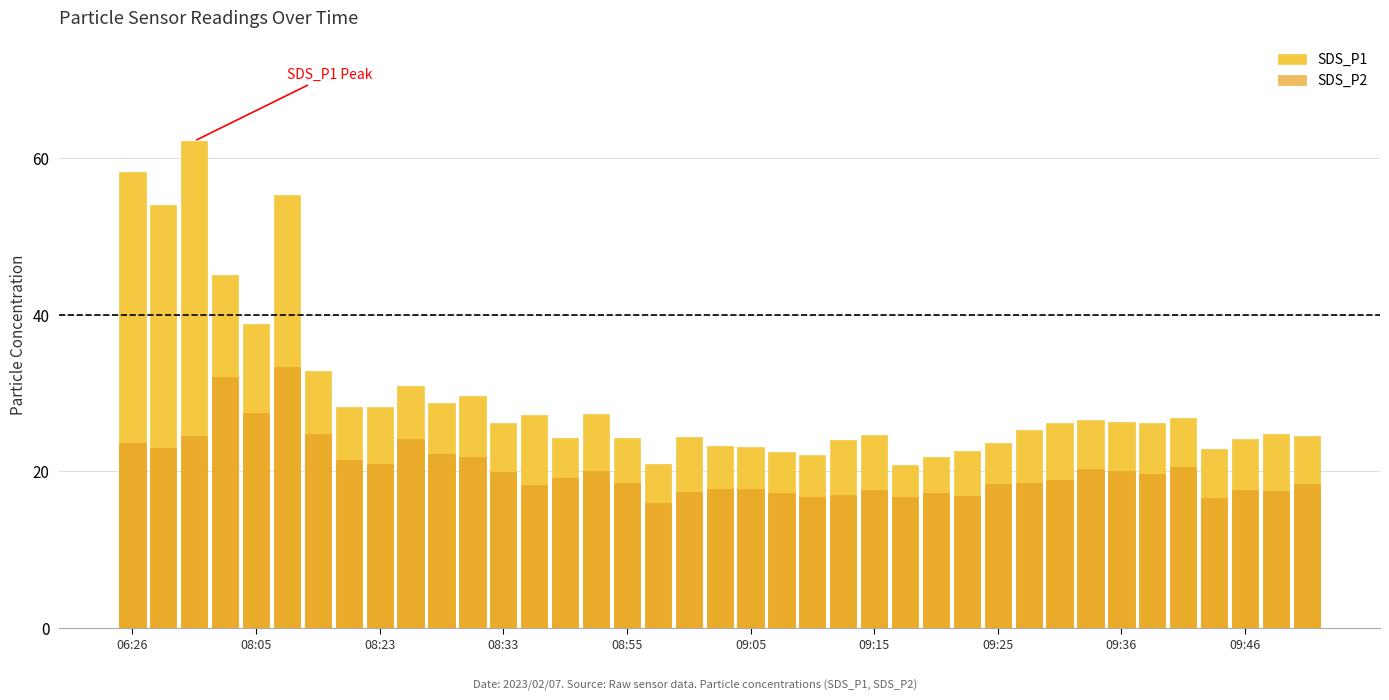

Is it true that SDS_P1 equals 42.9 at 09:46?

False